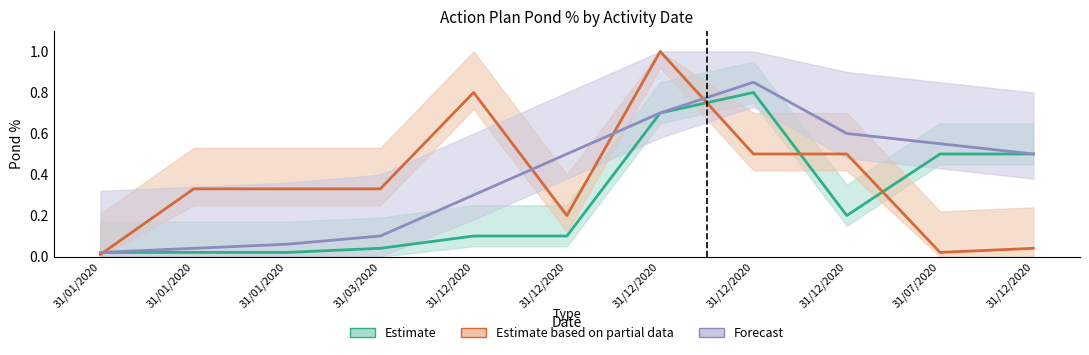

Rank the series by their maximum value, from lowest to highest.

Estimate, Forecast, Estimate based on partial data